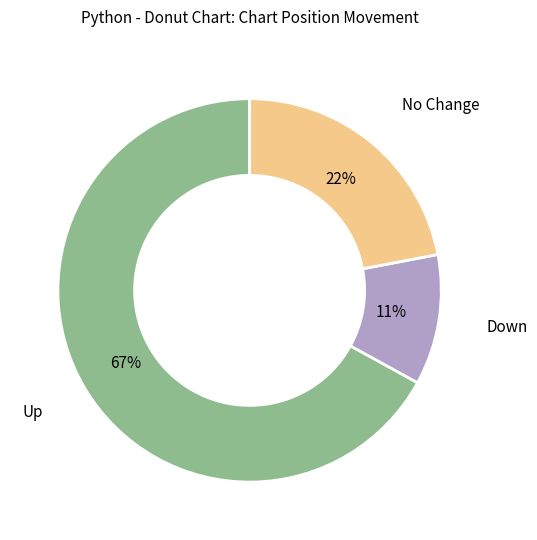

What is the ratio of the value at Down to the value at No Change?

0.5